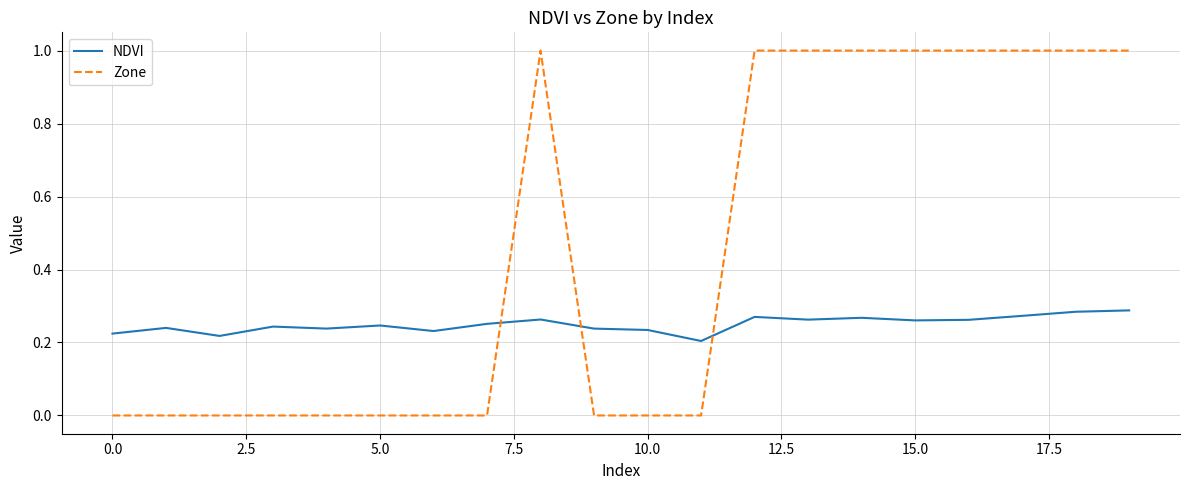

Rank the series by their average value, from lowest to highest.

NDVI, Zone